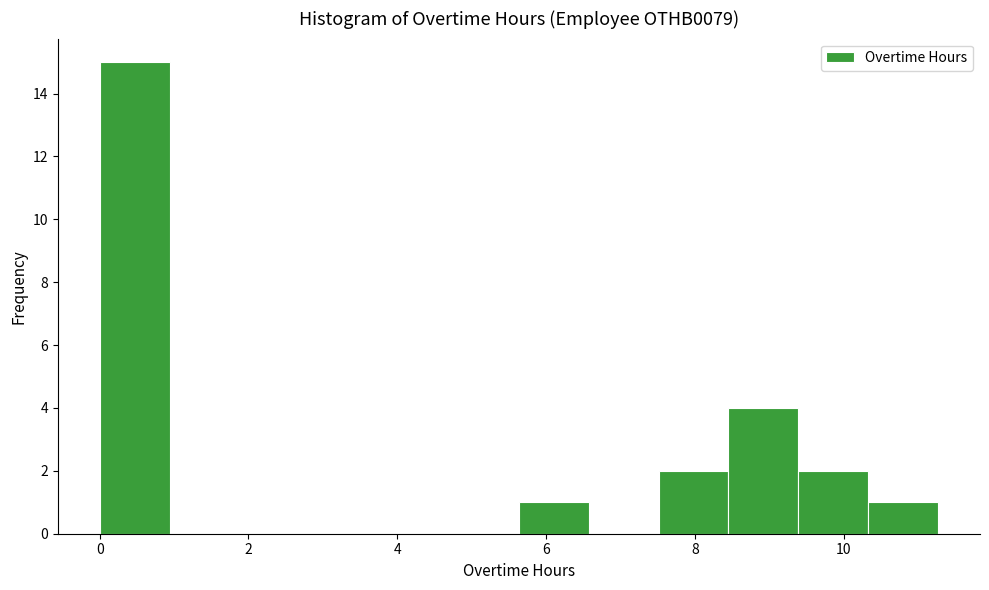

Reading left to right, list every bar in this chart as the range it spans on the x-axis followed by its height. Neither the bar edges nor the heights are printed on the chart, so give them approximately, as read against the axes.

0.0 to 1.0: 15
1.0 to 1.8: 0
1.8 to 2.8: 0
2.8 to 3.8: 0
3.8 to 4.6: 0
4.6 to 5.6: 0
5.6 to 6.6: 1
6.6 to 7.6: 0
7.6 to 8.4: 2
8.4 to 9.4: 4
9.4 to 10.4: 2
10.4 to 11.2: 1